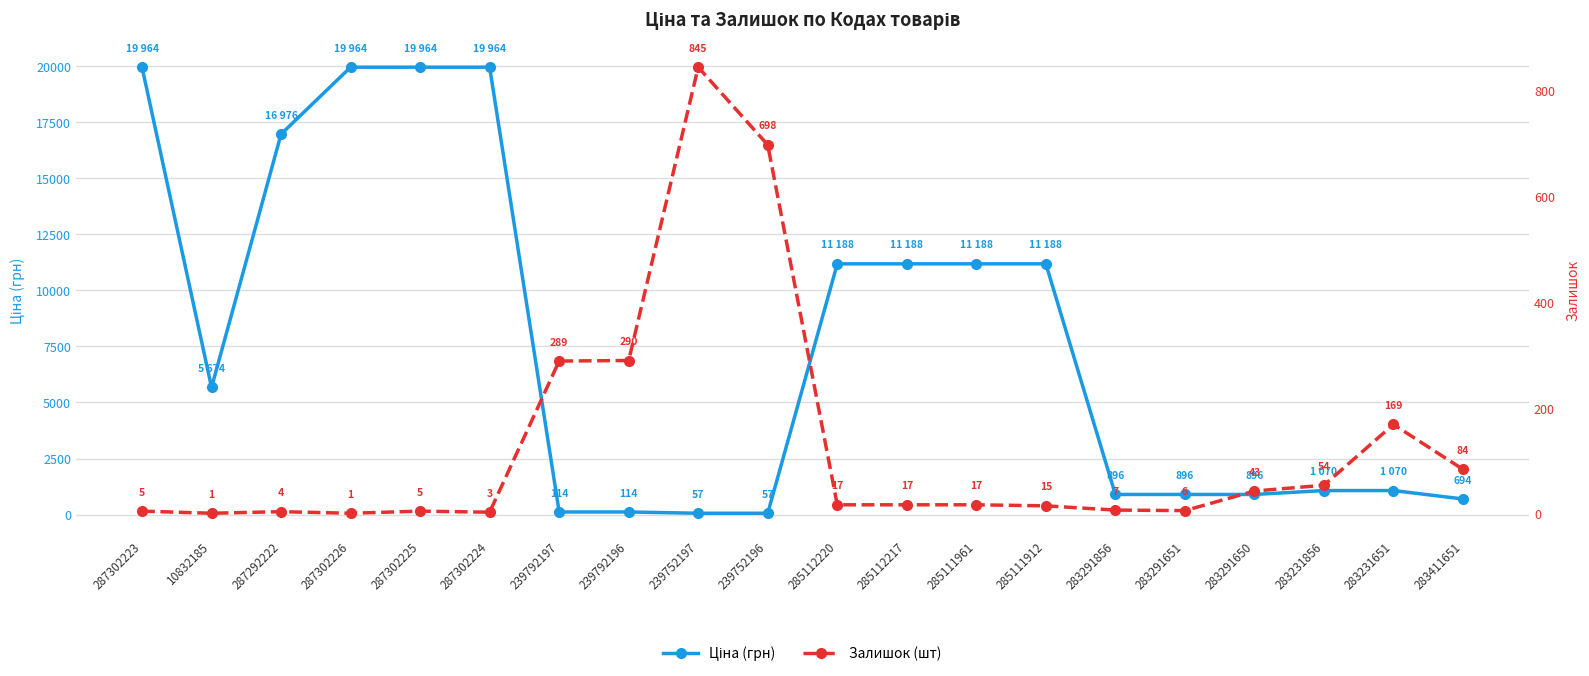

What is the sum of the Залишок (шт) values at 287302223 and 239752196?

703.0